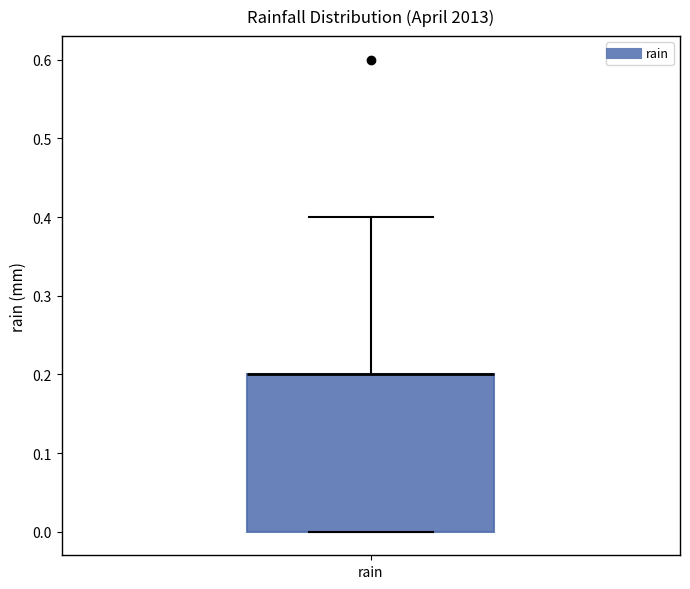

Read this box plot against the y-axis: the position of the median line, the range covered by the box, and the ends of both whiskers. The values are not printed on the chart, so give them approximately, as read against the axis.

median 0.2 (drawn on the box's upper edge), box 0.0 to 0.2, whiskers 0.0 to 0.4